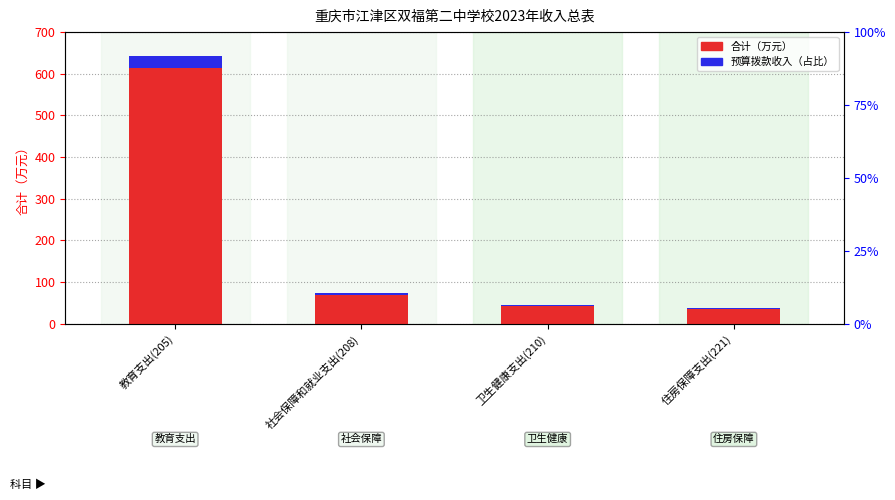

Rank the categories by 合计（万元） value from lowest to highest.

住房保障支出(221), 卫生健康支出(210), 社会保障和就业支出(208), 教育支出(205)